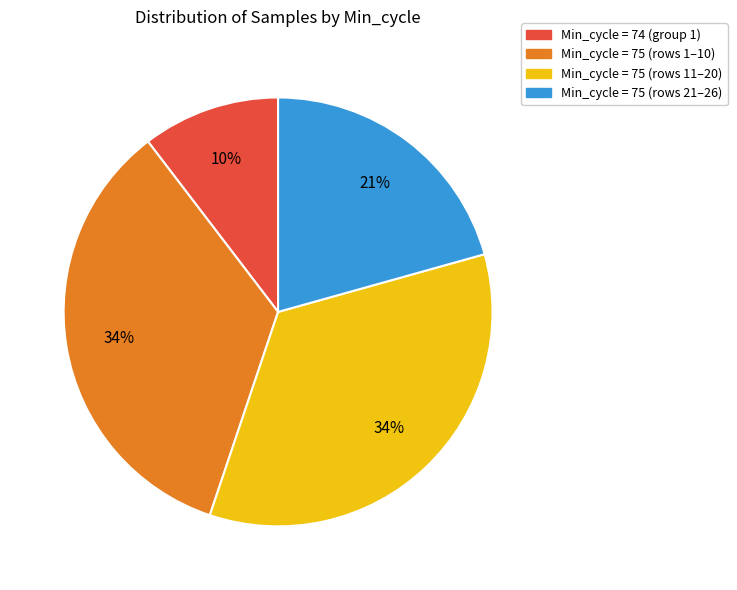

To the nearest percent, what is the difference between the largest and smallest slice percentages?

24%